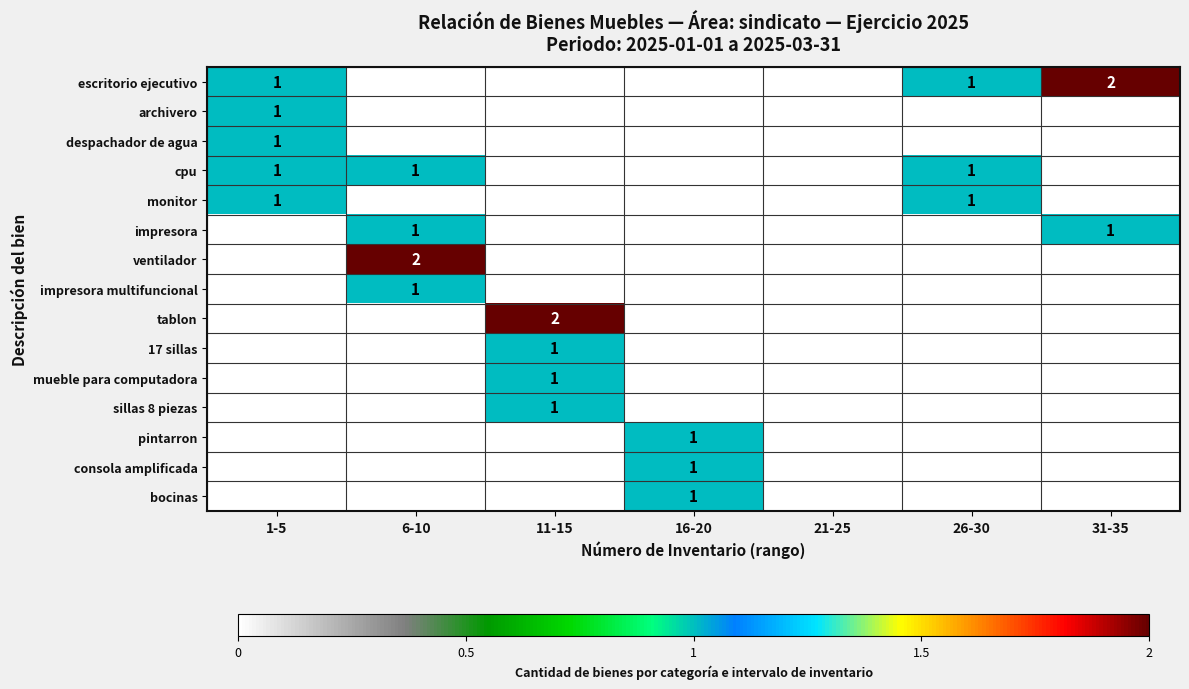

True or false: cpu has a value of 2 at 1-5.

False